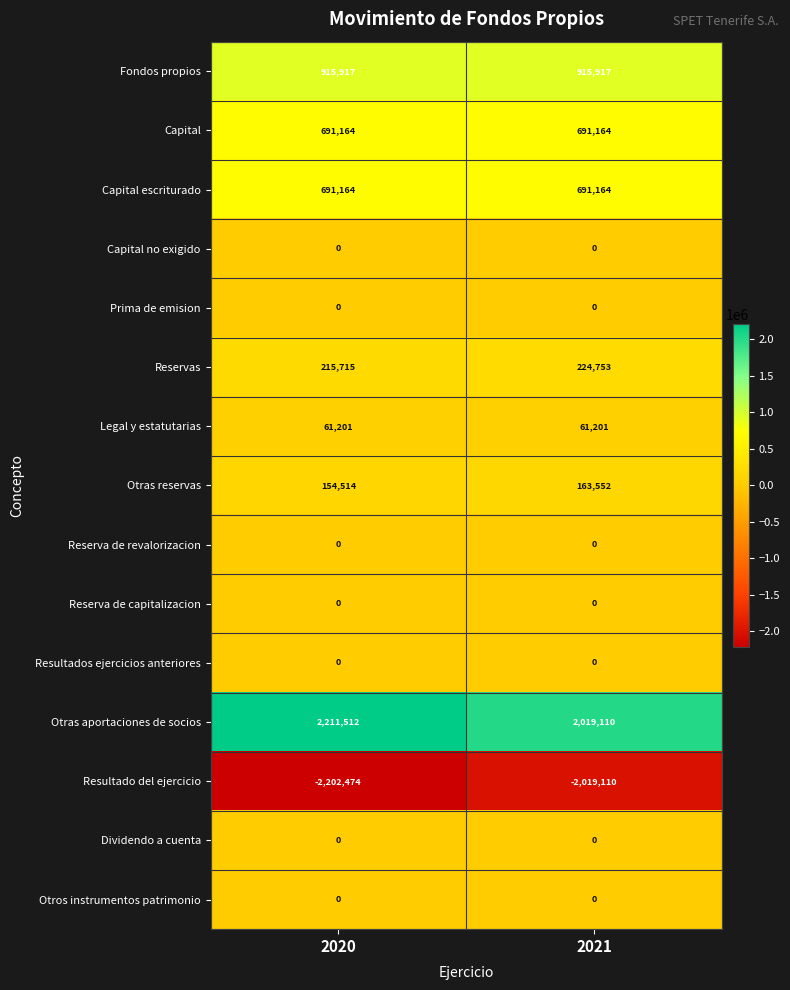

What is the sum of all Resultado del ejercicio values?

-4221584